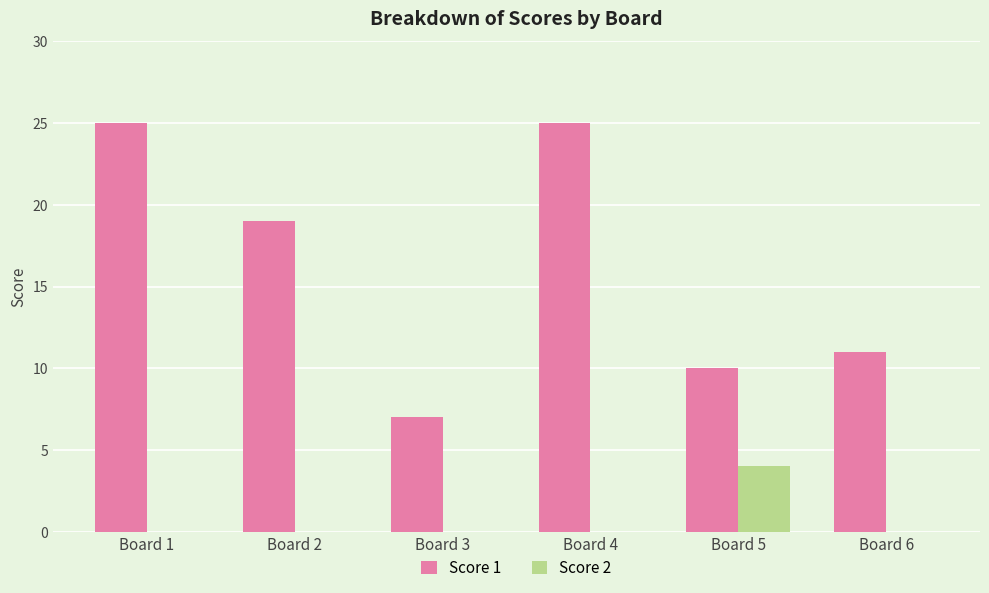

Between Board 4 and Board 6, which series saw the biggest shift?

Score 1